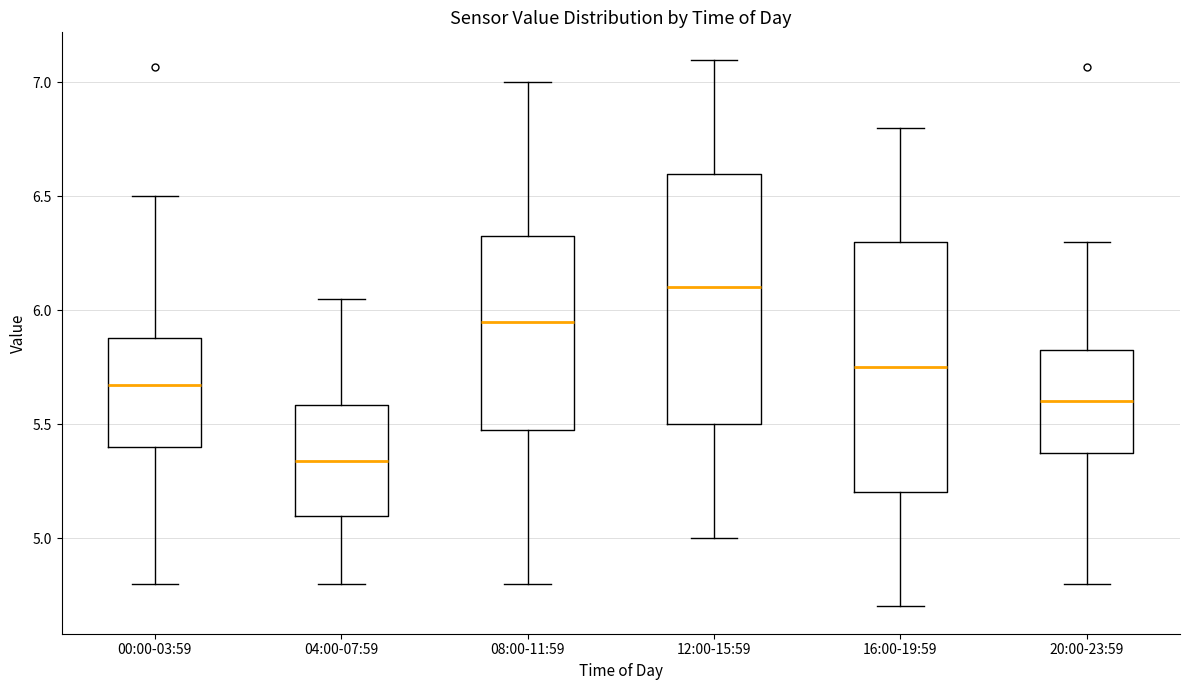

Where is the lower edge of the box for 08:00-11:59 on the y-axis? The values are not printed on the chart, so give them approximately, as read against the axis.

5.50